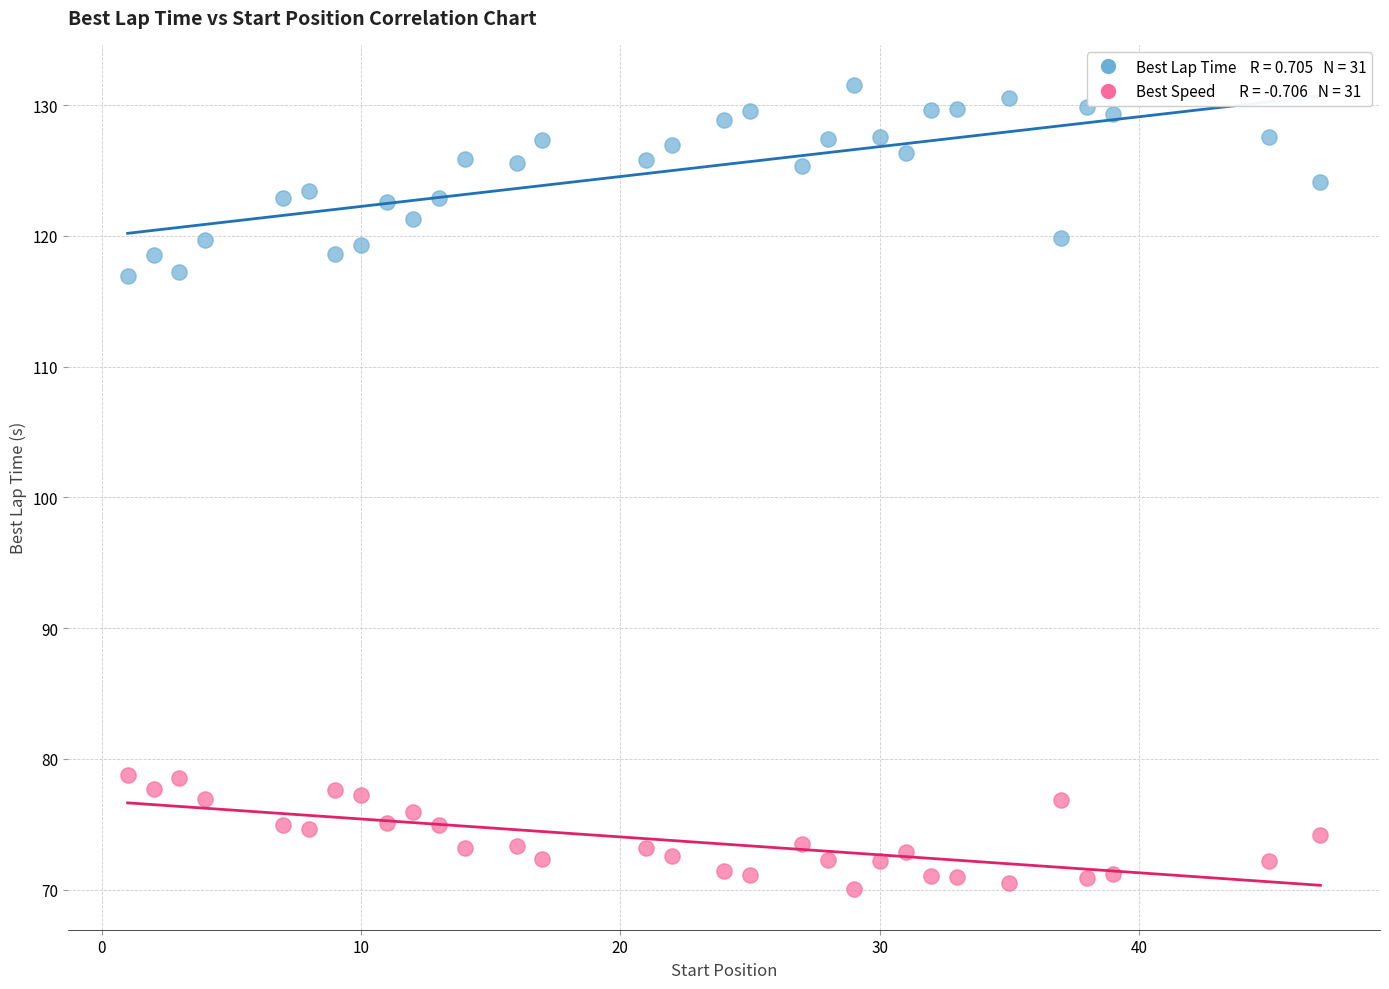

Across all data points, what is the range of X values (max minus min)?

46.0